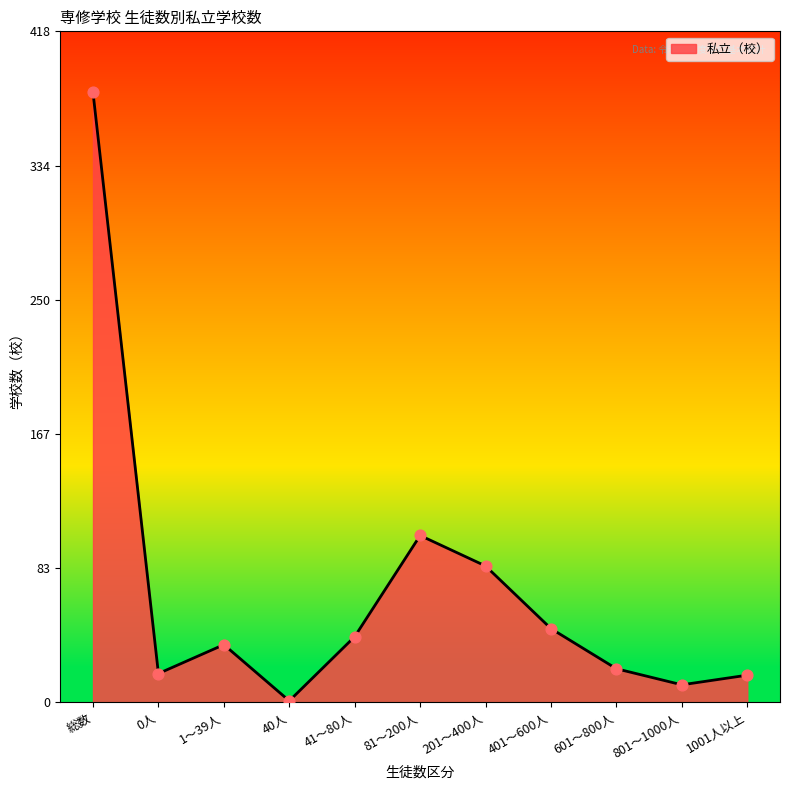

What is the ratio of the value at 総数 to the value at 601～800人?

18.1